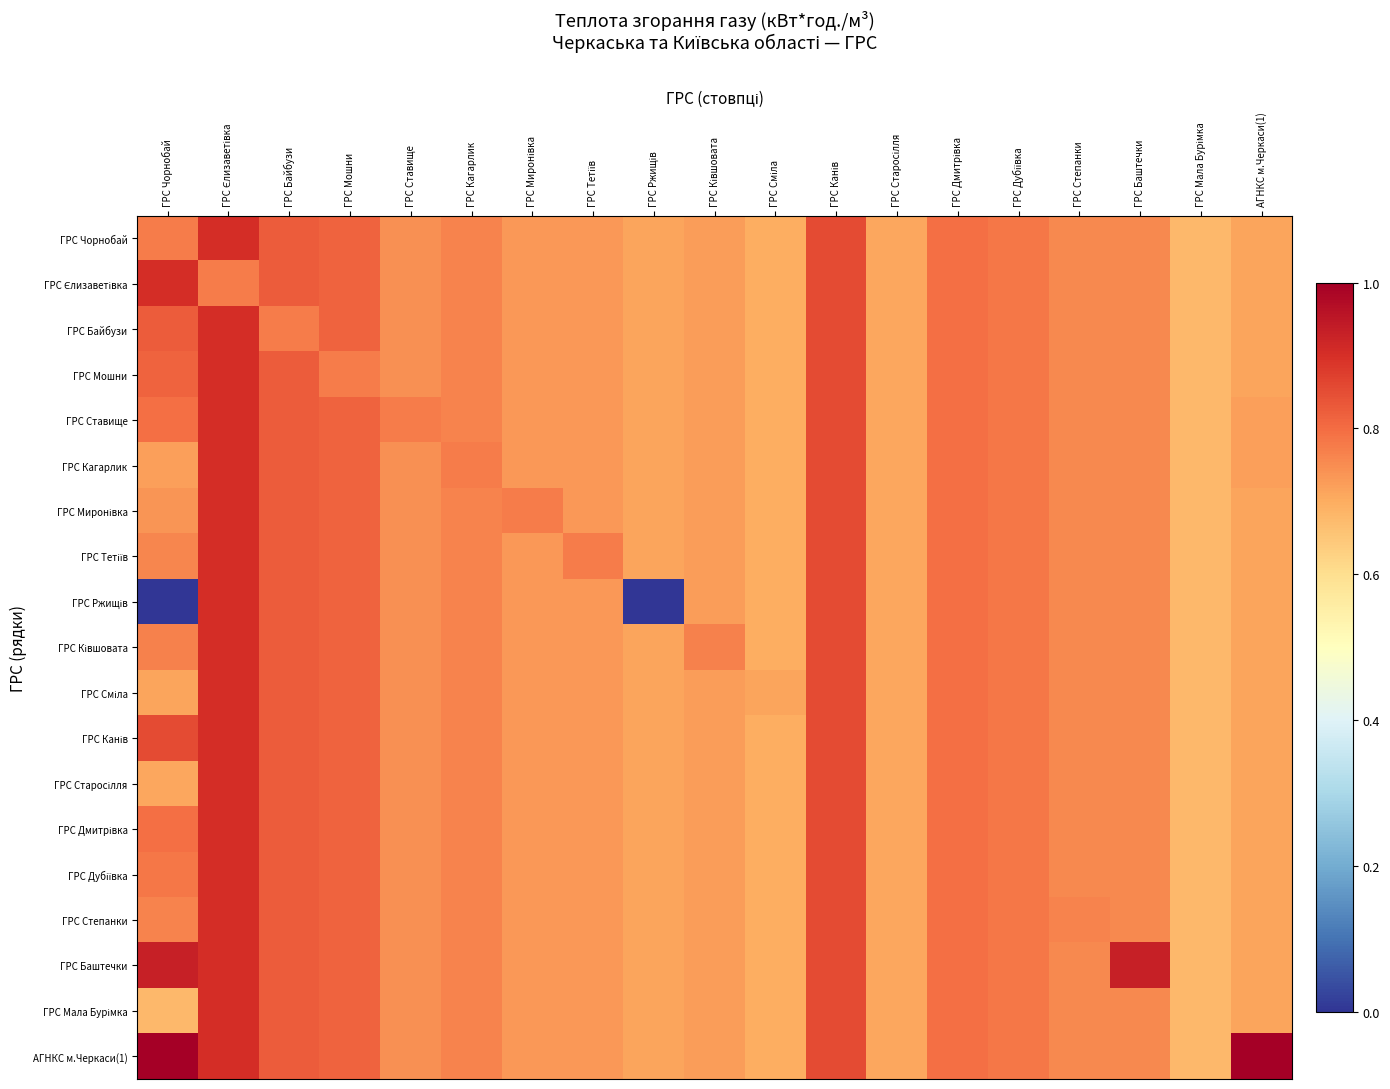

At which category does the chart reach its minimum across all series?

ГРС Чорнобай